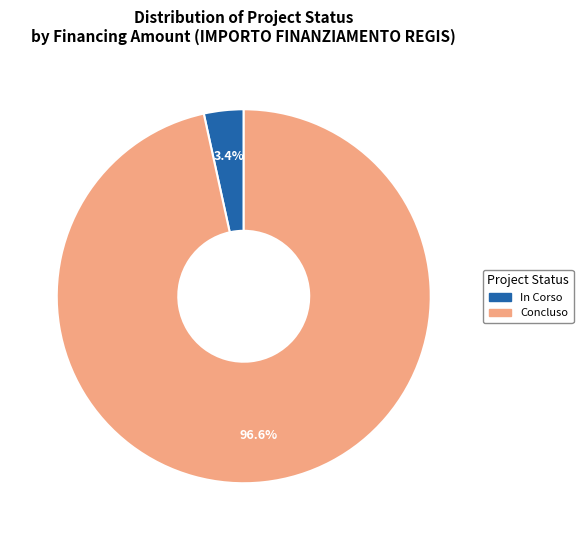

What portion of the pie excludes In Corso?

96.6%